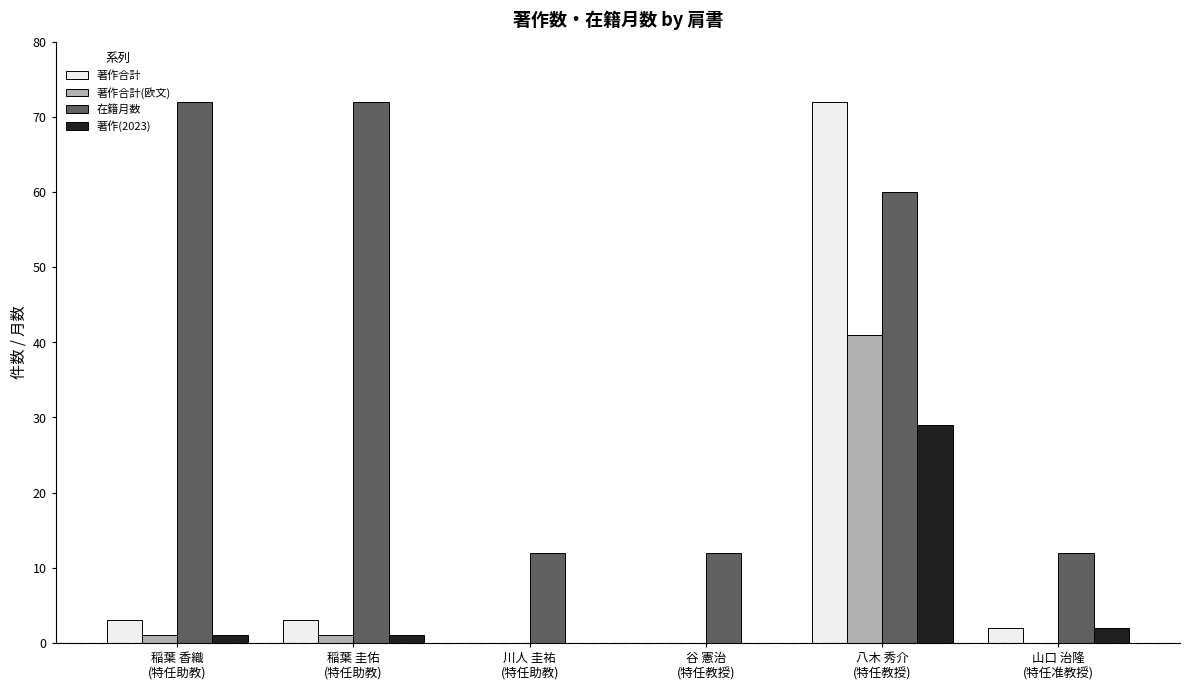

How many groups of bars are there?

6